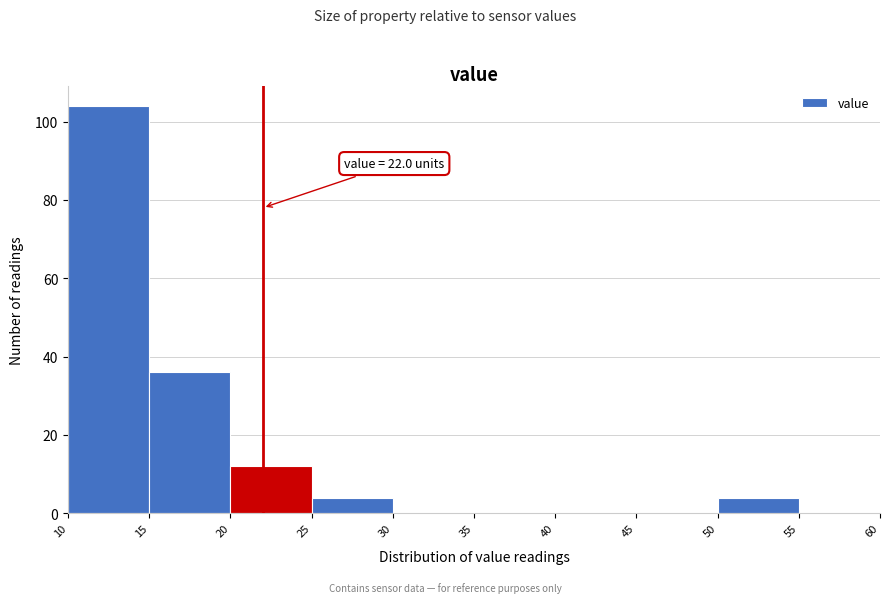

Which range on the x-axis has the tallest bar?

10 to 15